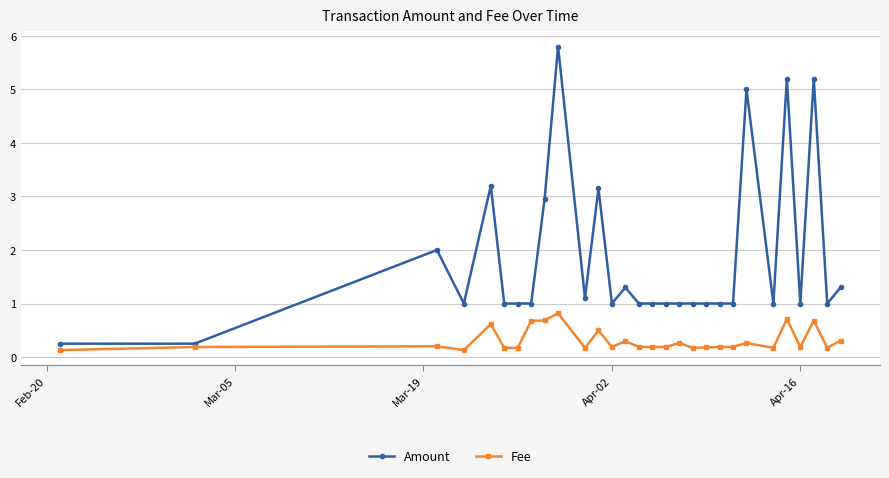

Which series has the widest spread of values?

Amount